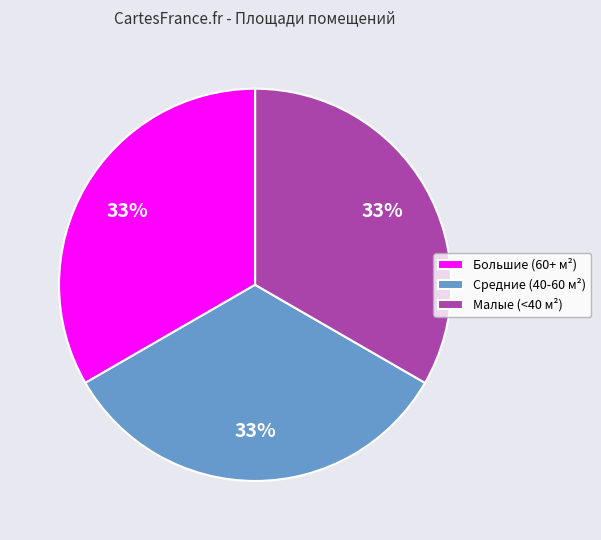

What is the ratio of the value at Малые (<40 м²) to the value at Большие (60+ м²)?

1.0